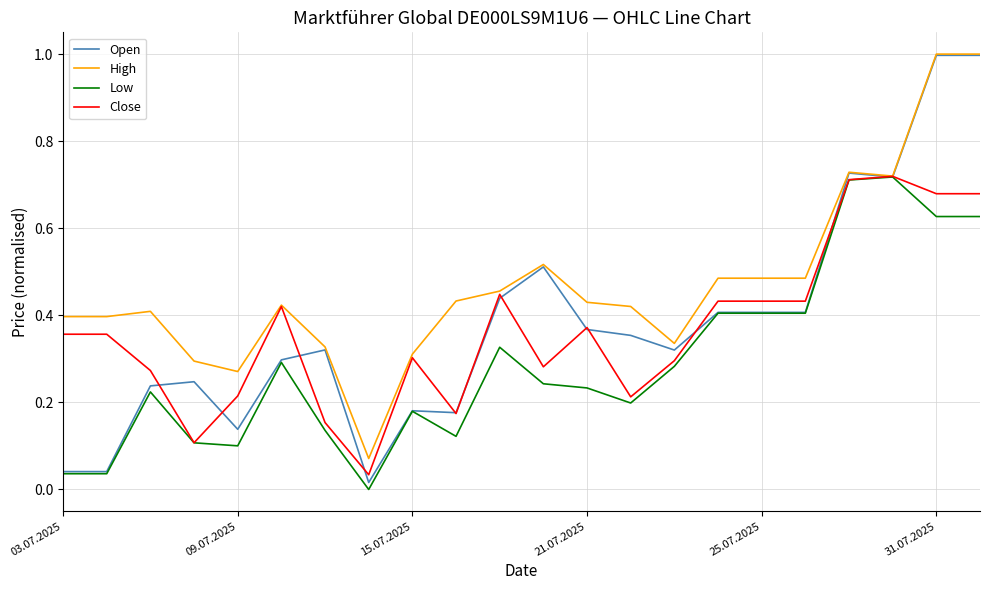

What is the maximum value shown in the chart?

1.0